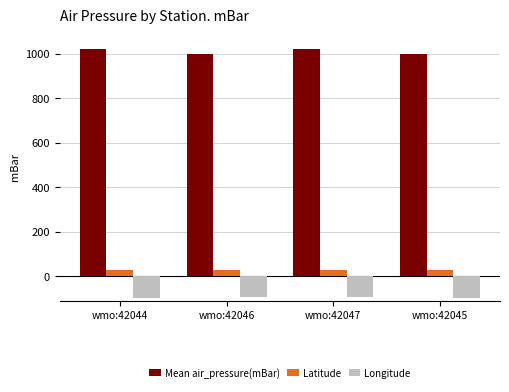

The Mean air_pressure(mBar) series shows 523.0 at wmo:42045. True or false?

False